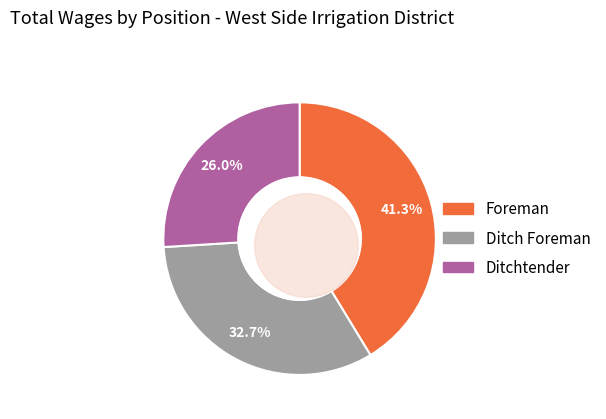

What portion of the pie excludes Ditch Foreman?

67.3%